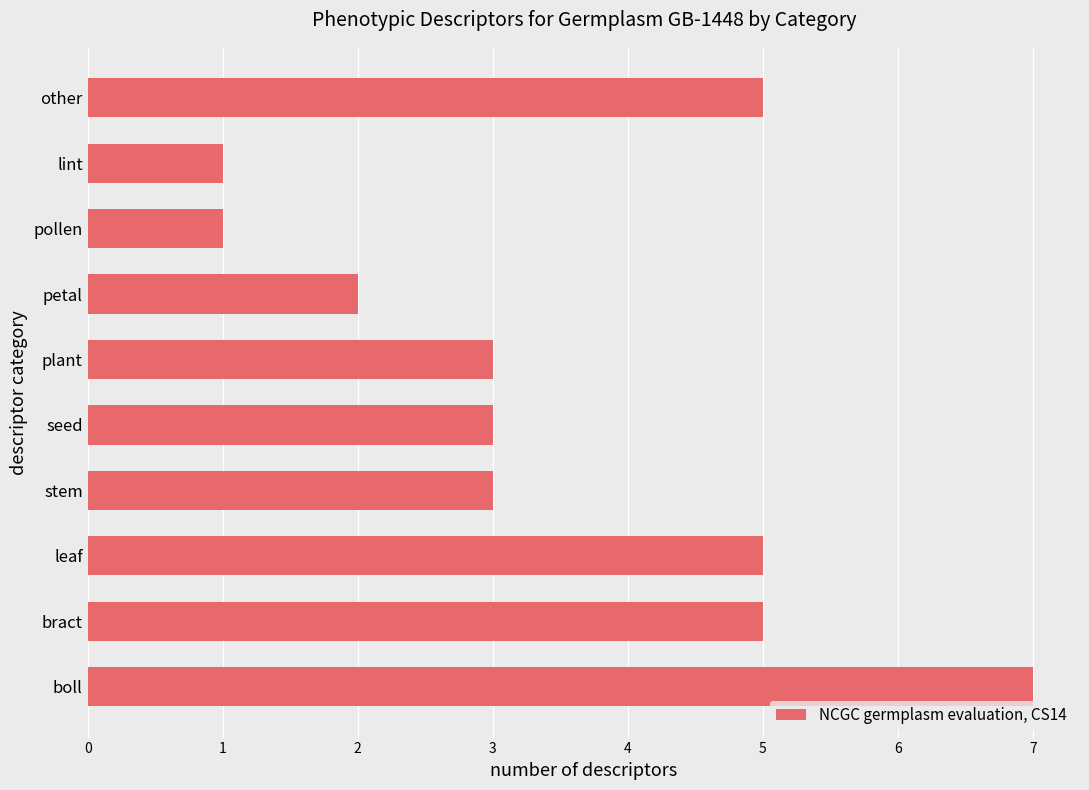

What is the approximate value at stem?

3